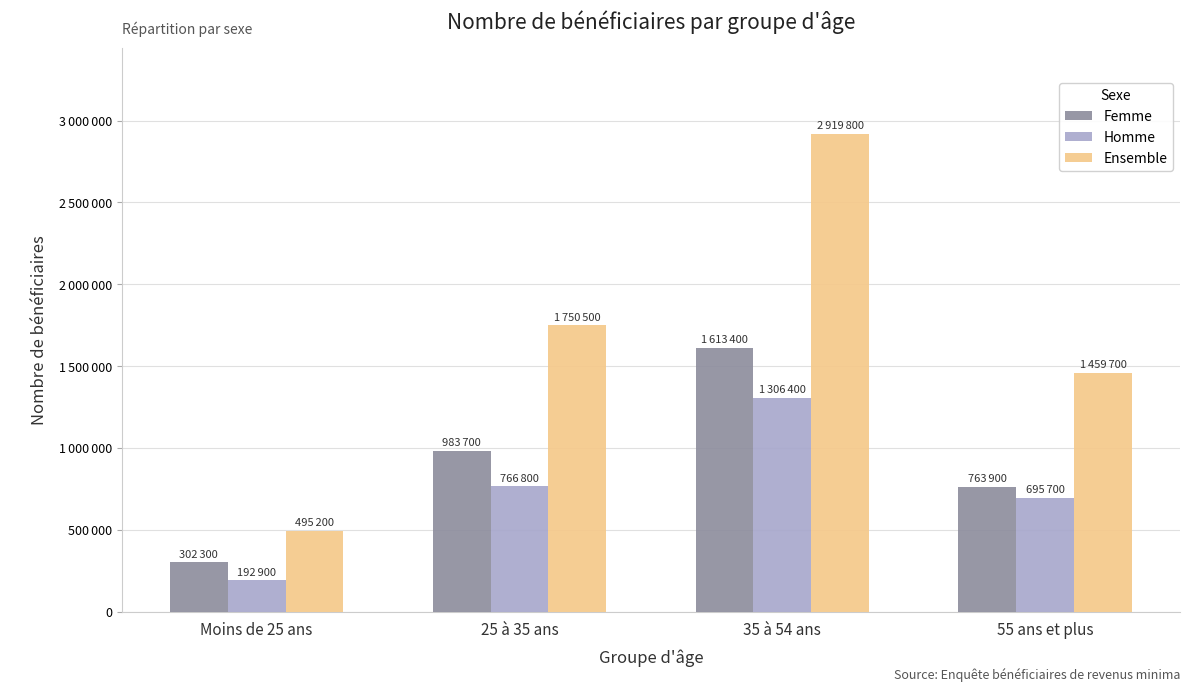

Does the chart contain stacked bars?

No